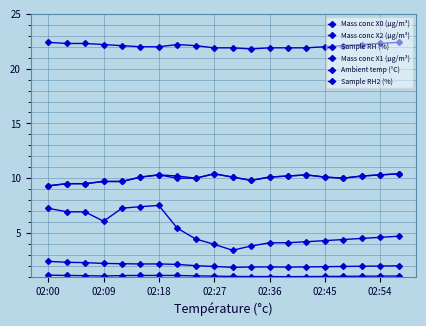

Does the chart have visible grid lines?

Yes